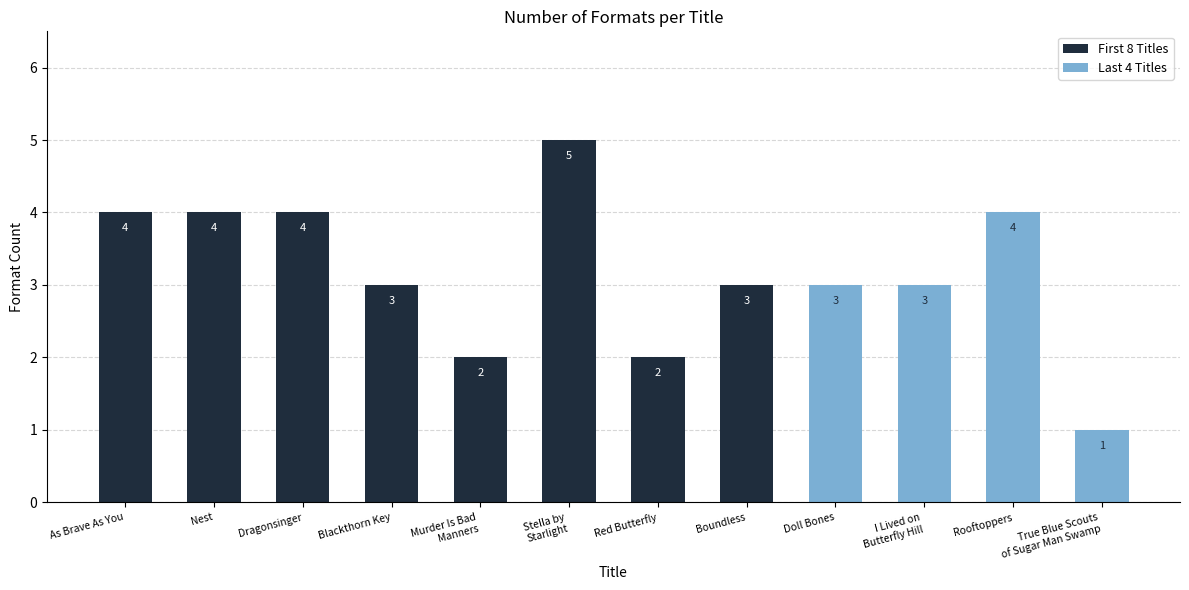

At which label does the data first exceed 3?

As Brave As You